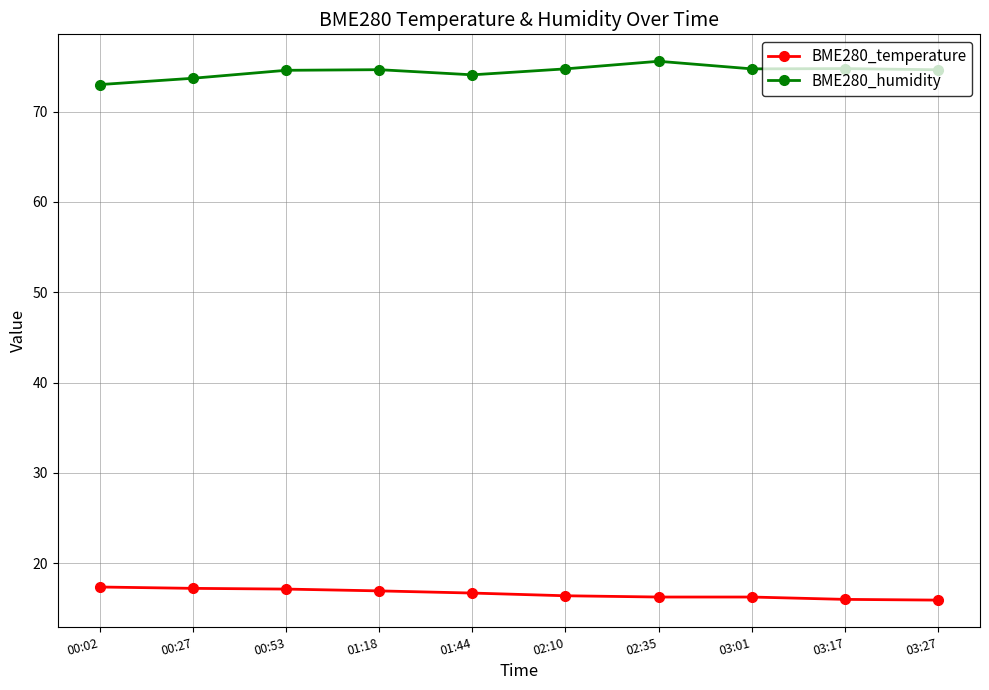

List the series in order of their peak value, highest first.

BME280_humidity, BME280_temperature